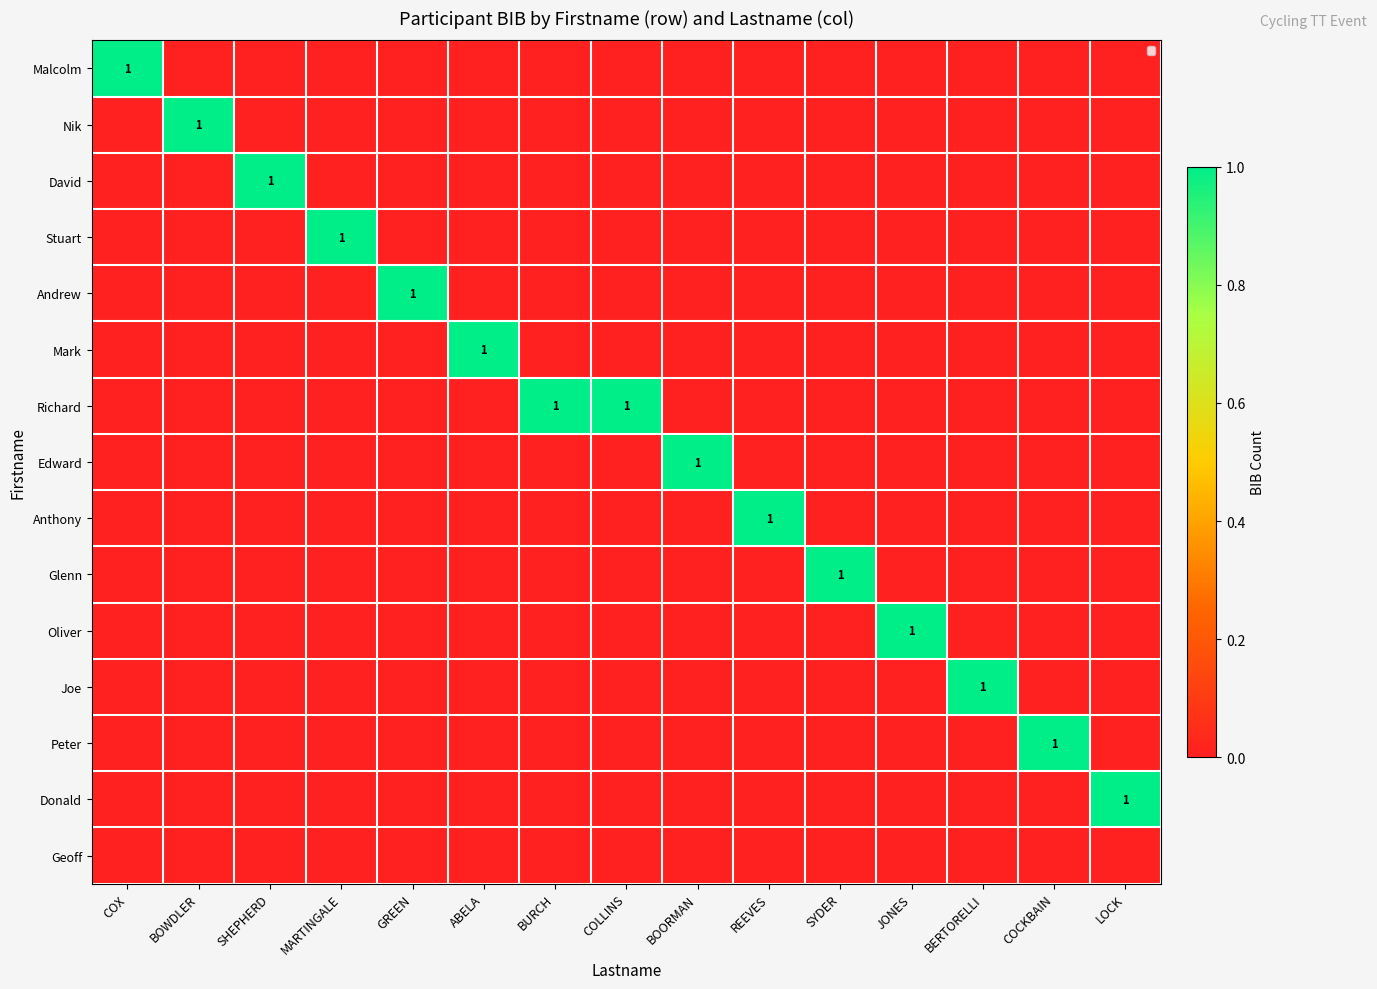

The value of Malcolm at COX is 1. True or false?

True